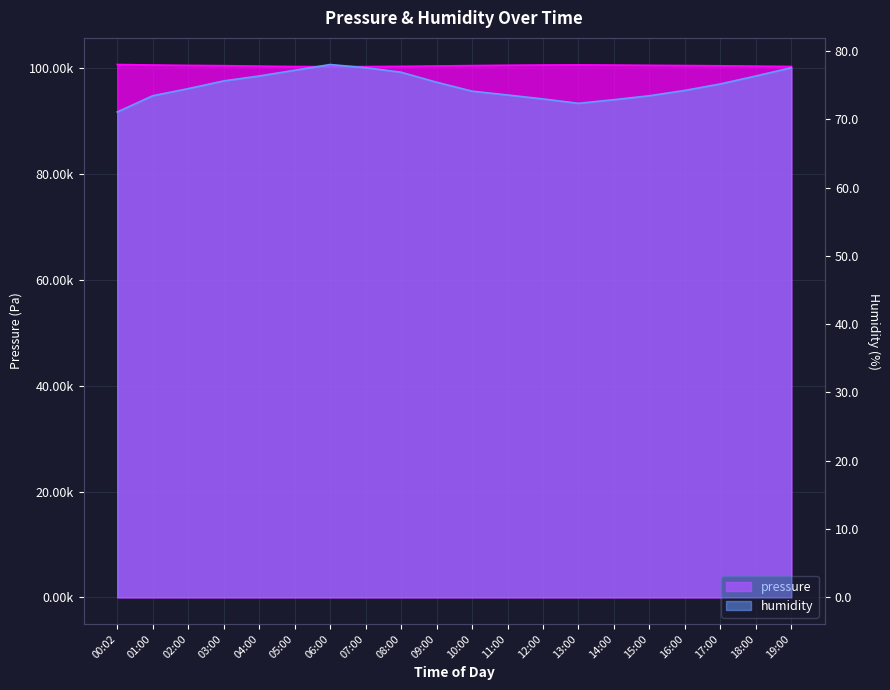

How many values in the humidity series exceed 75?

10